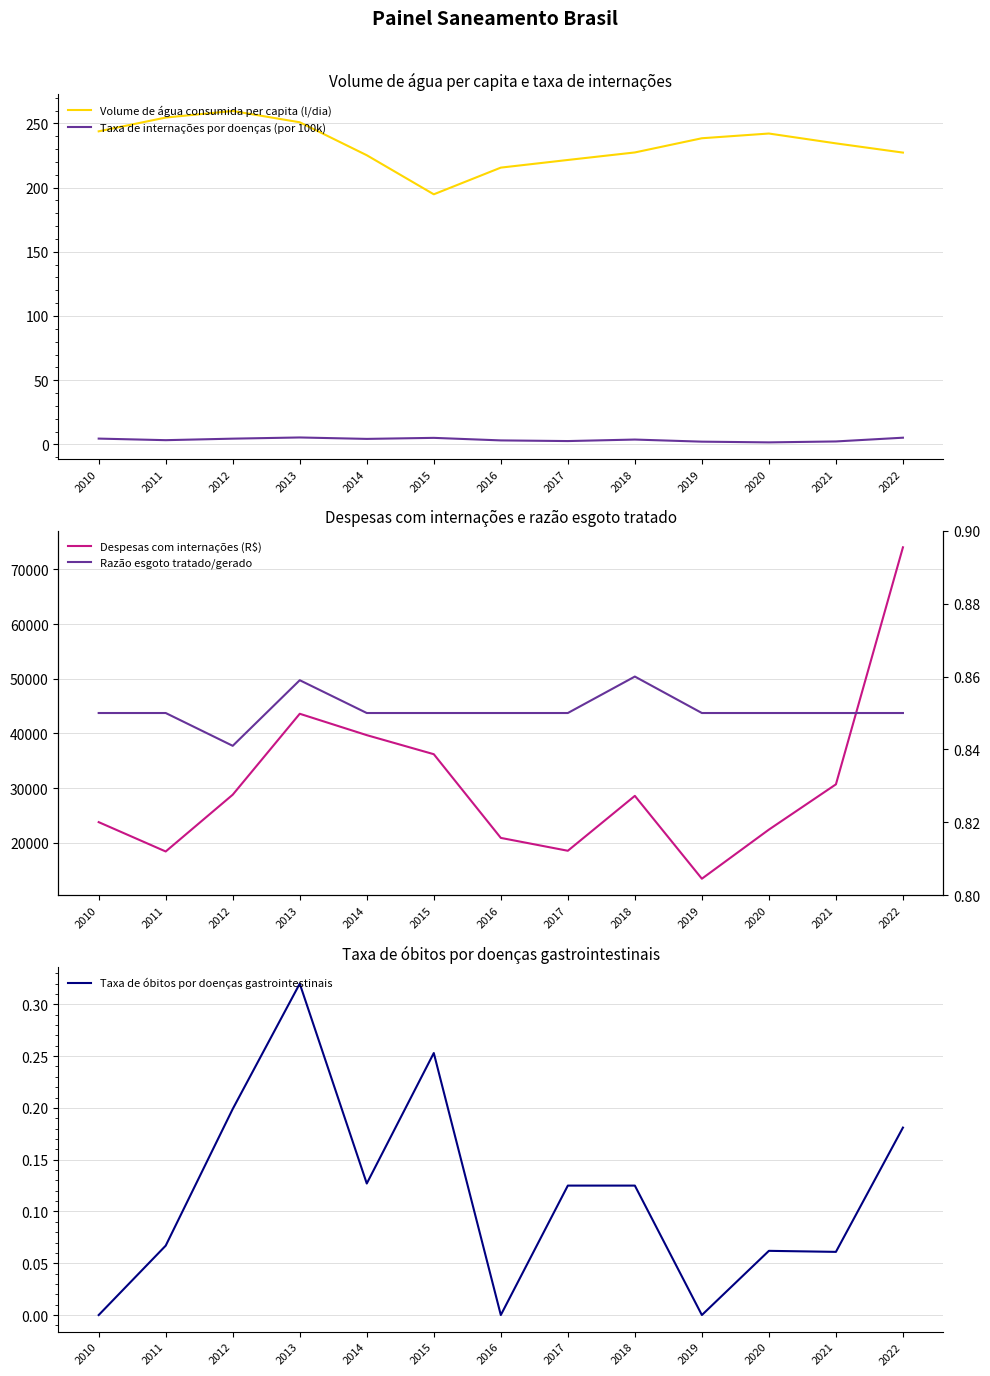

How many series are shown in this chart?

5